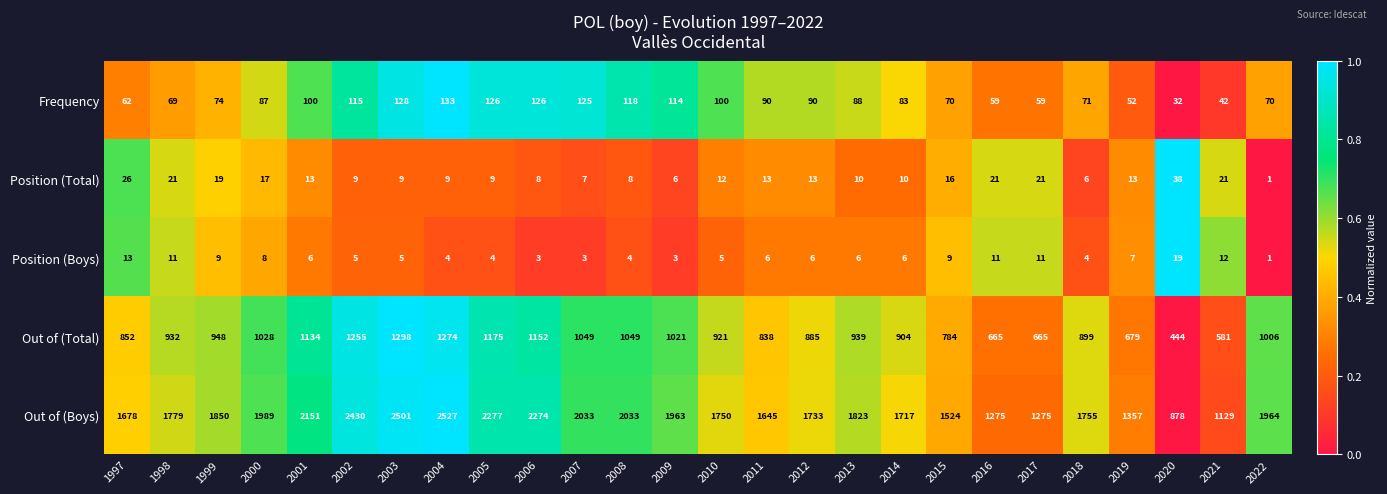

Count the number of data series in this chart.

5